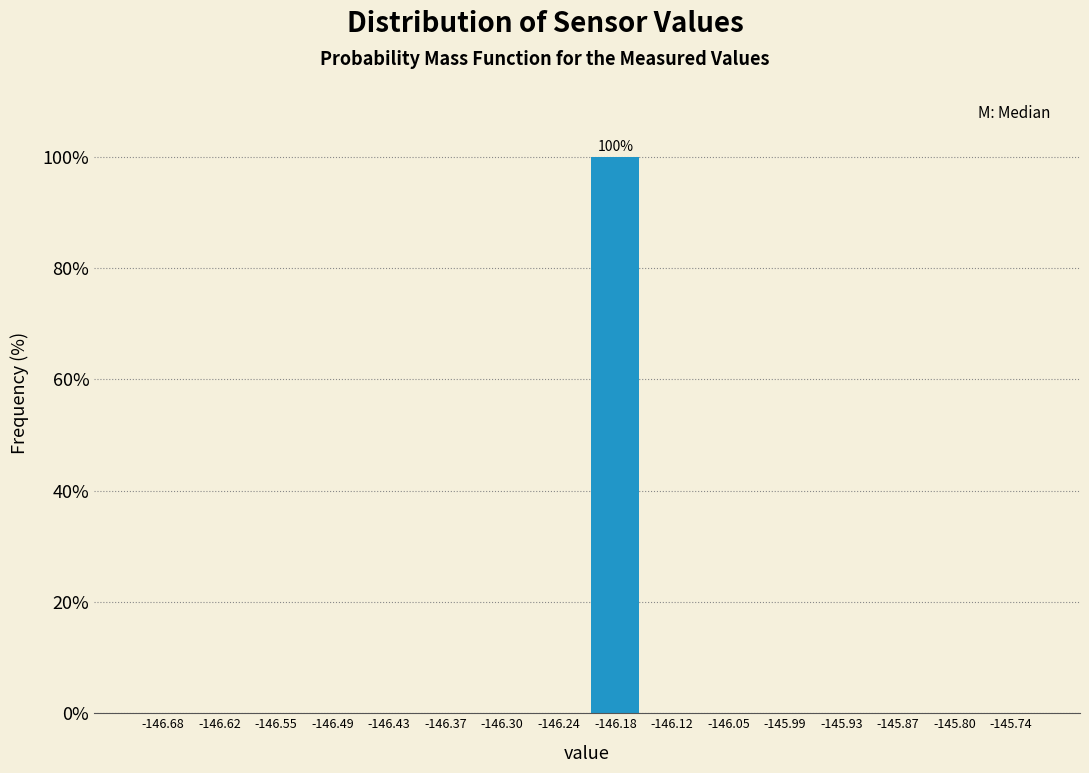

Which range on the x-axis has the tallest bar?

-146.21 to -146.15